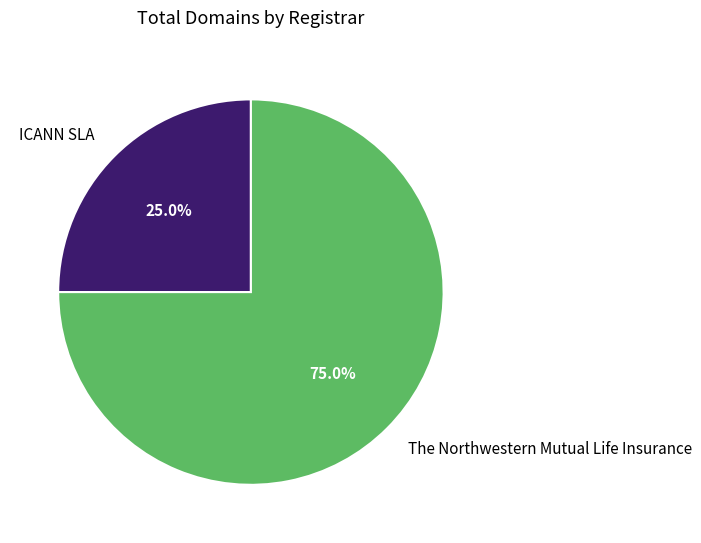

To the nearest percent, what is the average slice percentage?

50%